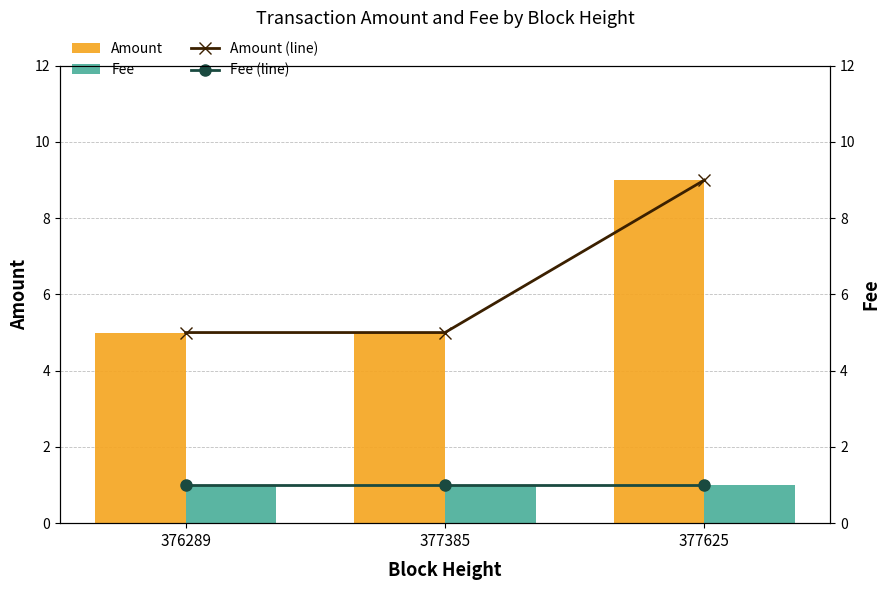

The Amount (line) series shows 5 at 376289. True or false?

True